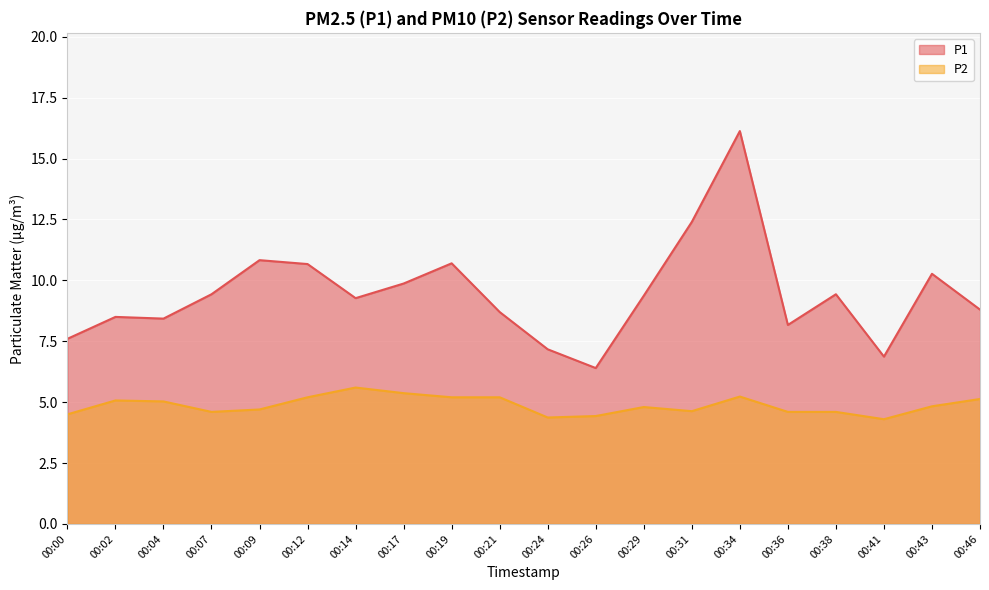

At which label does P1 first exceed 9?

00:07